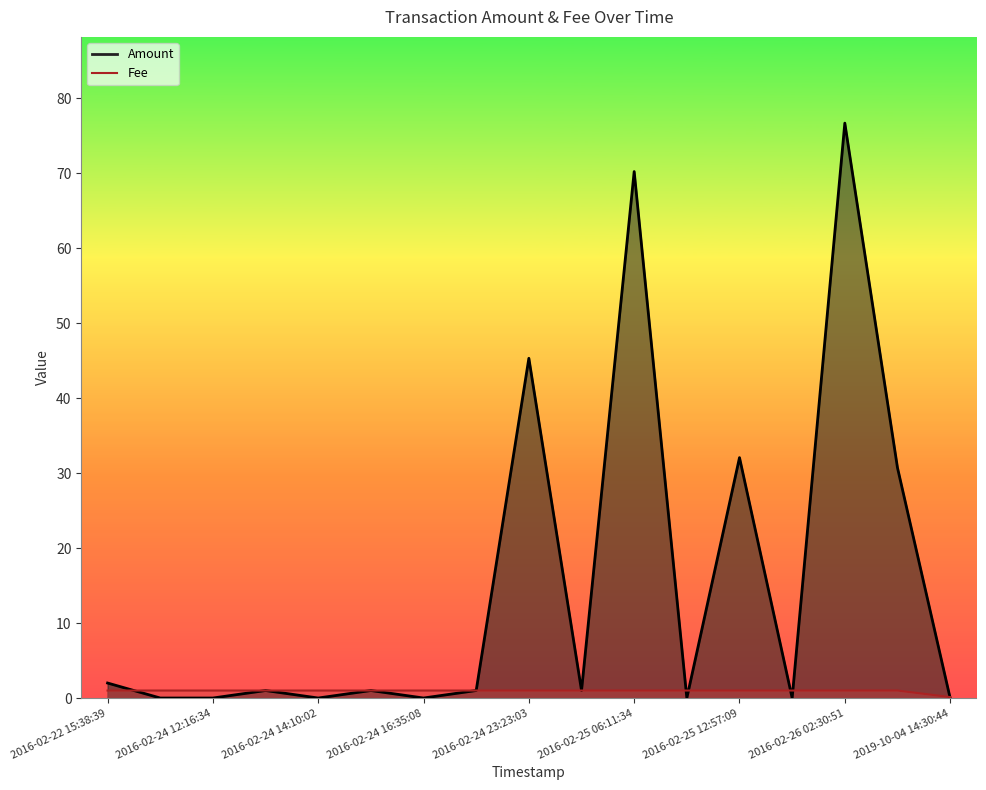

Rank the series at 2016-02-26 08:59:10 from highest to lowest value.

Amount, Fee